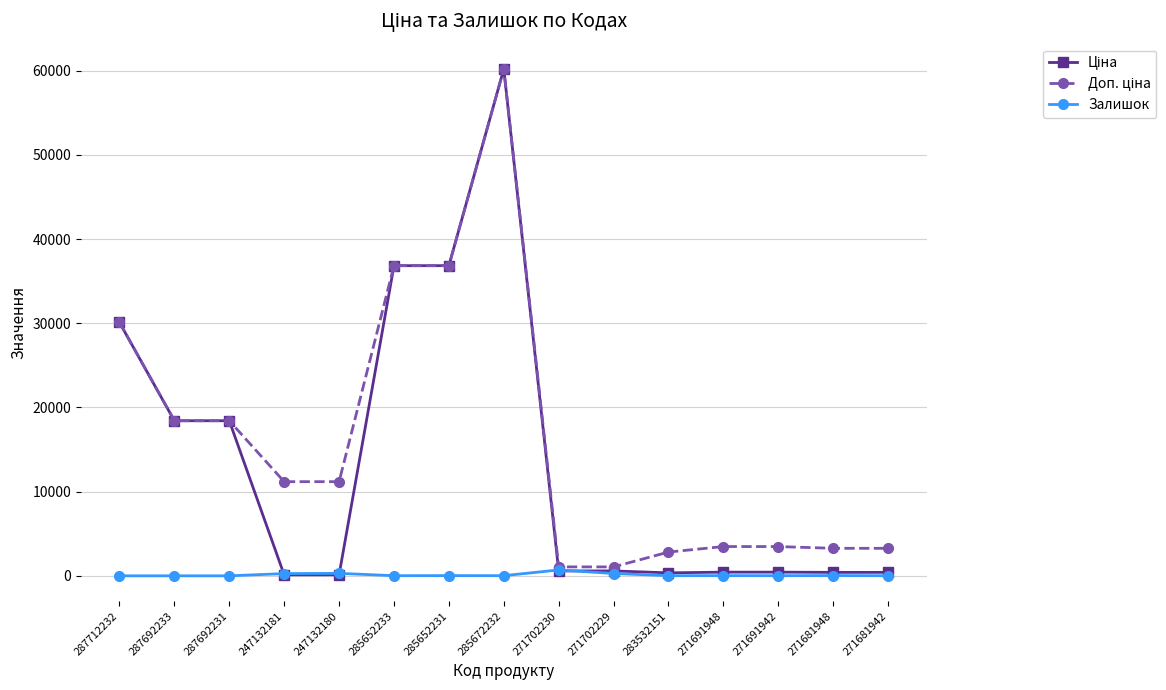

At how many categories does at least one series exceed 24467?

4